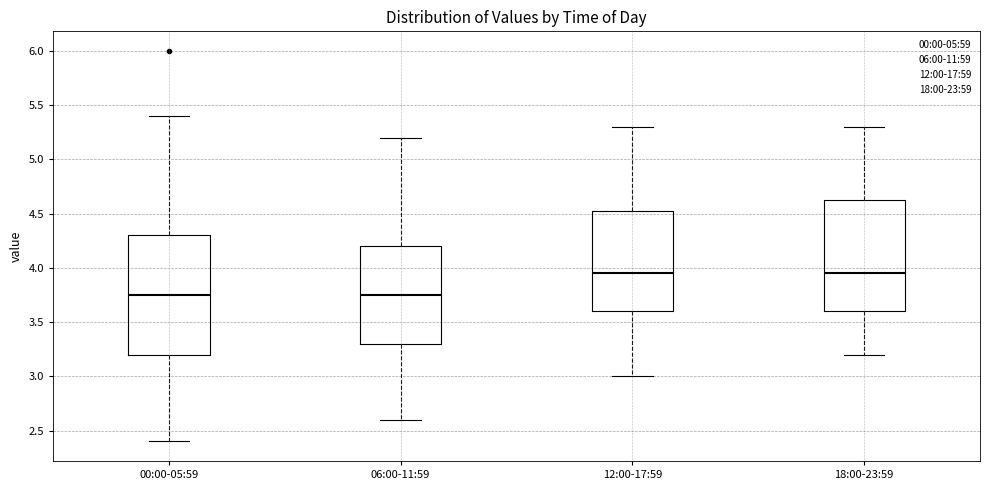

Reading left to right, read every box against the y-axis: the position of its median line, the range the box covers, and the ends of its whiskers. The values are not printed on the chart, so give them approximately, as read against the axis.

00:00-05:59: median 3.75, box 3.20 to 4.30, whiskers 2.40 to 5.40
06:00-11:59: median 3.75, box 3.30 to 4.20, whiskers 2.60 to 5.20
12:00-17:59: median 3.95, box 3.60 to 4.55, whiskers 3.00 to 5.30
18:00-23:59: median 3.95, box 3.60 to 4.65, whiskers 3.20 to 5.30